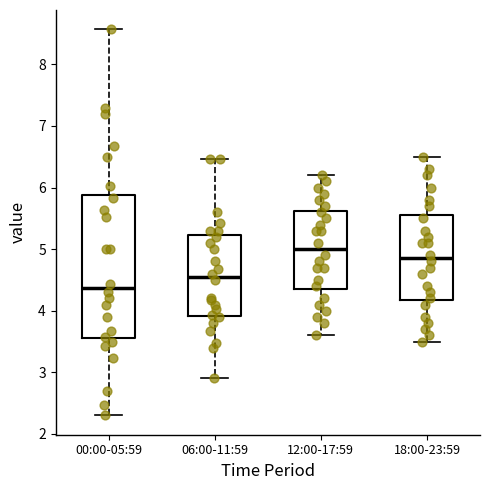

Where is the upper edge of the box for 12:00-17:59 on the y-axis? The values are not printed on the chart, so give them approximately, as read against the axis.

5.6